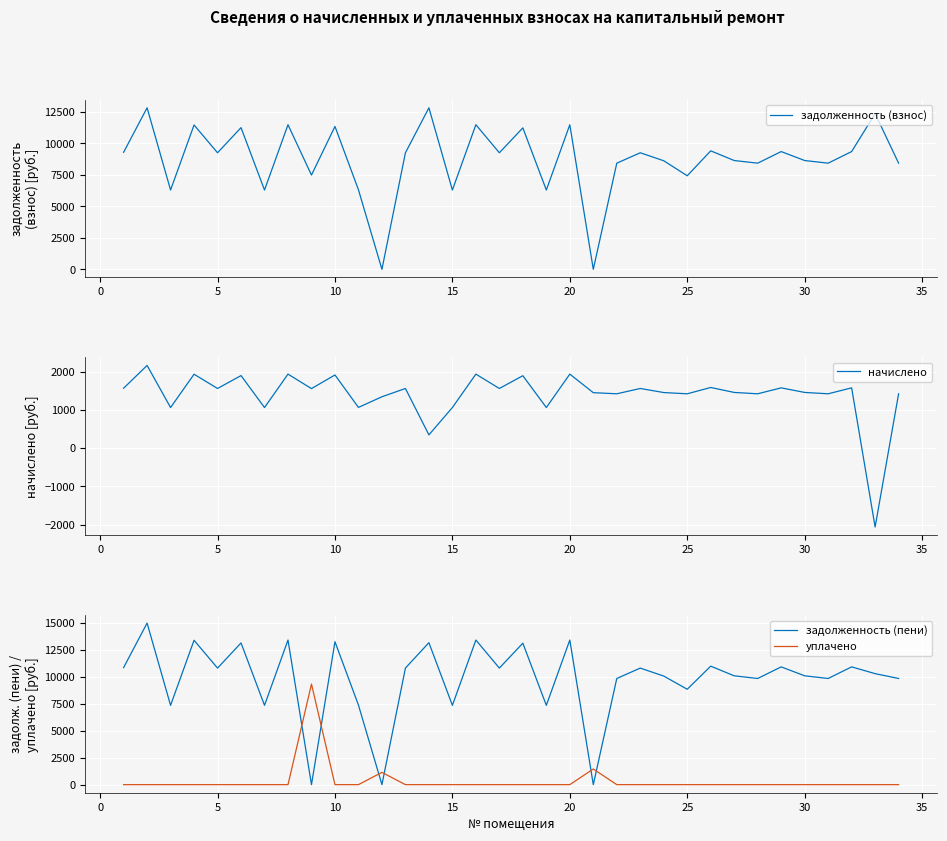

The value of начислено at 20 is 2724.9. True or false?

False